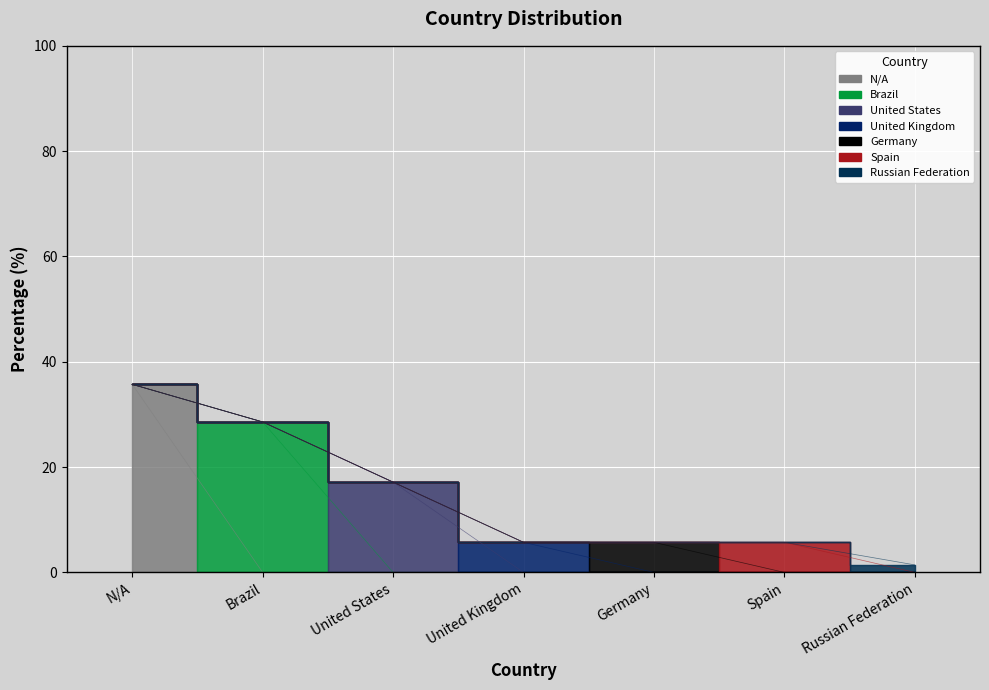

What is the ratio of the value at N/A to the value at United Kingdom?

6.3